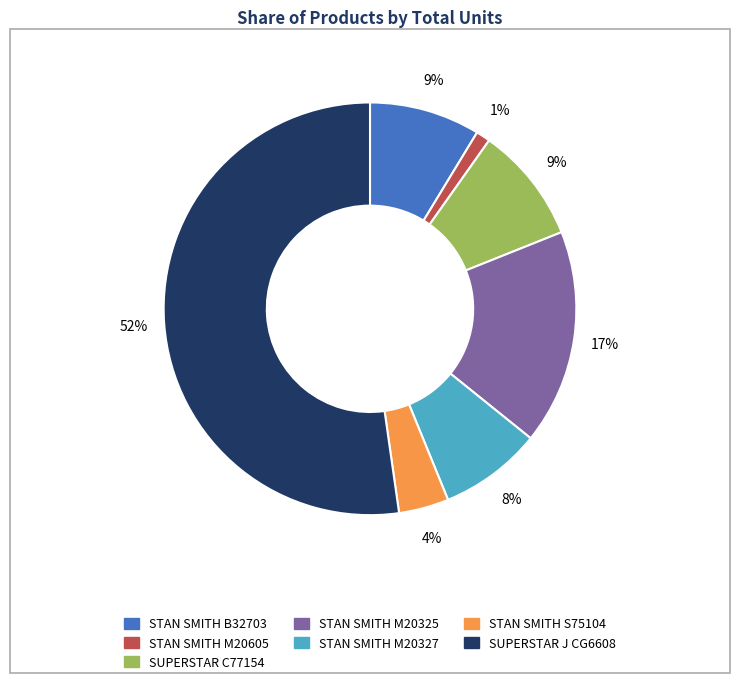

To the nearest percent, what is the difference between the STAN SMITH M20327 and STAN SMITH M20605 slice percentages?

7%